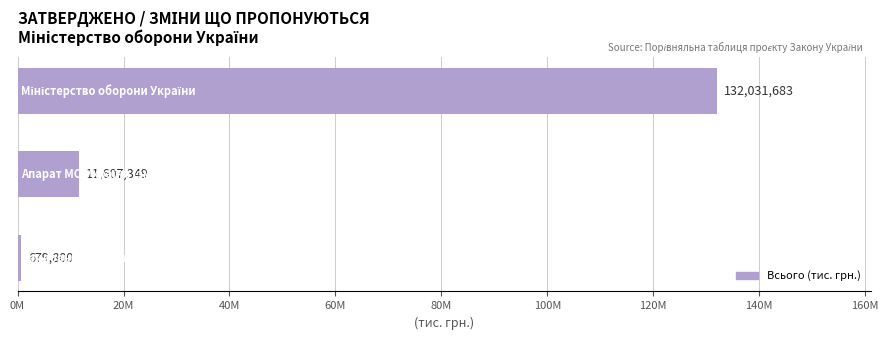

Are the bars horizontal?

Yes